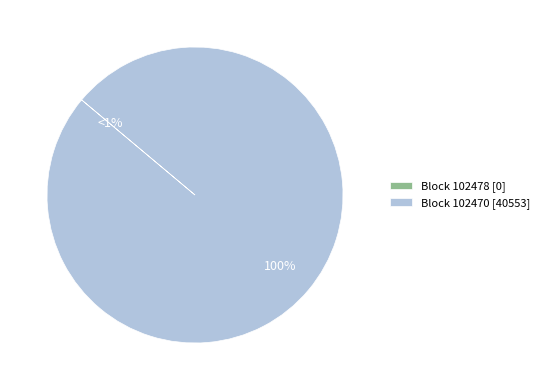

What is the majority slice?

102470